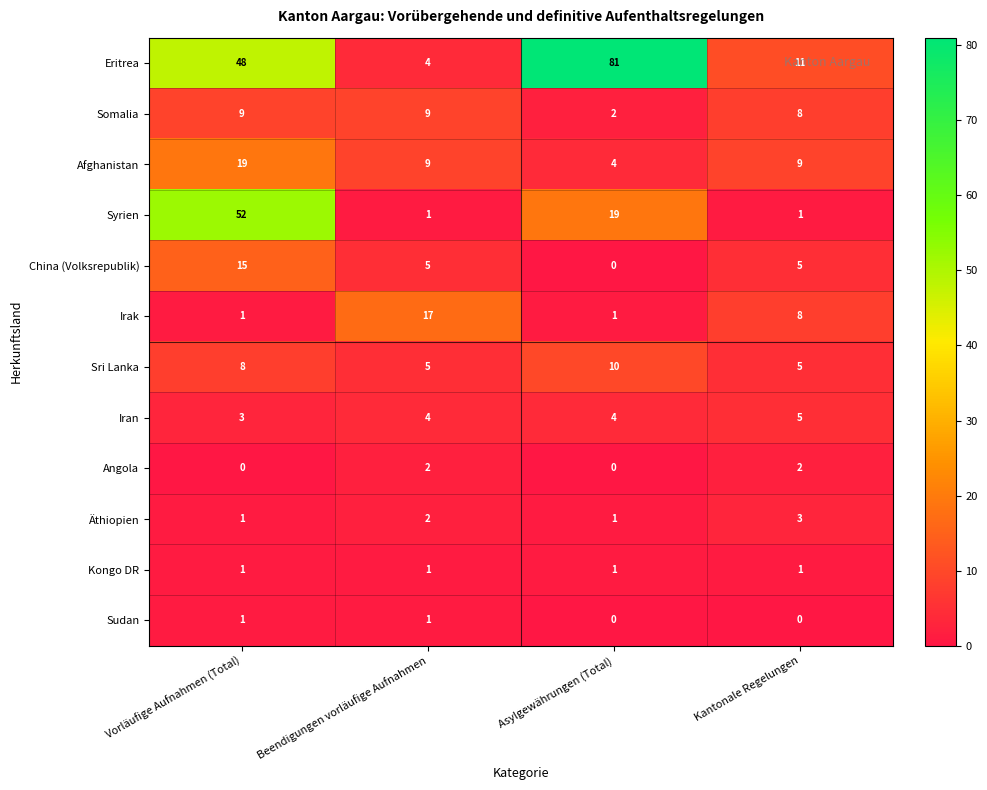

Which series changed the most between Vorläufige Aufnahmen (Total) and Kantonale Regelungen?

Syrien